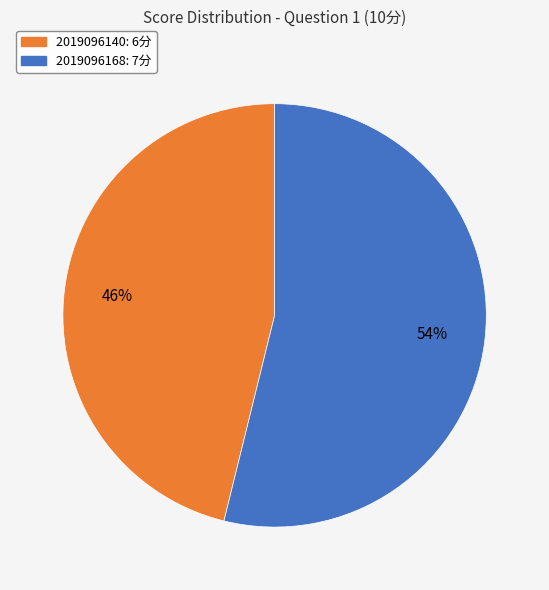

Does 2019096140 account for over 50% of the chart?

No